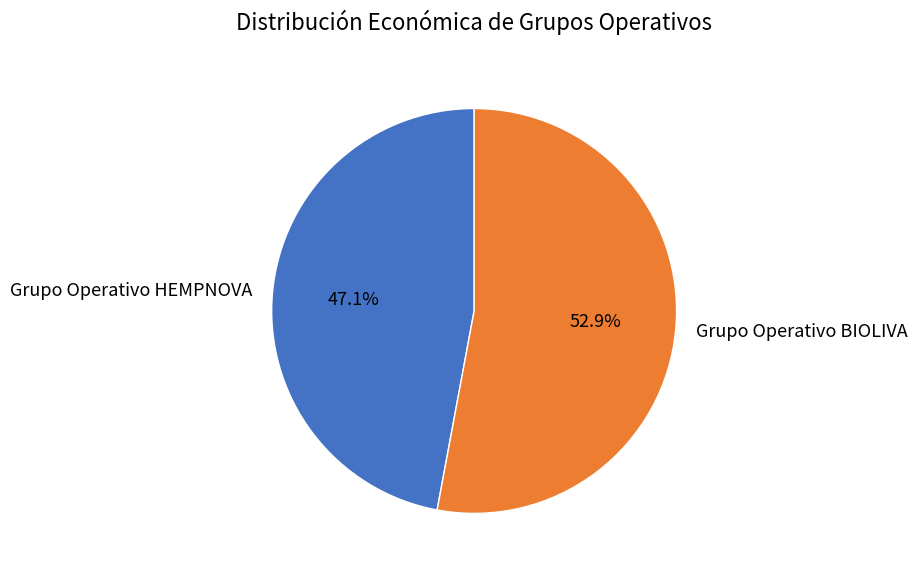

What is the ratio of the value at Grupo Operativo BIOLIVA to the value at Grupo Operativo HEMPNOVA?

1.1